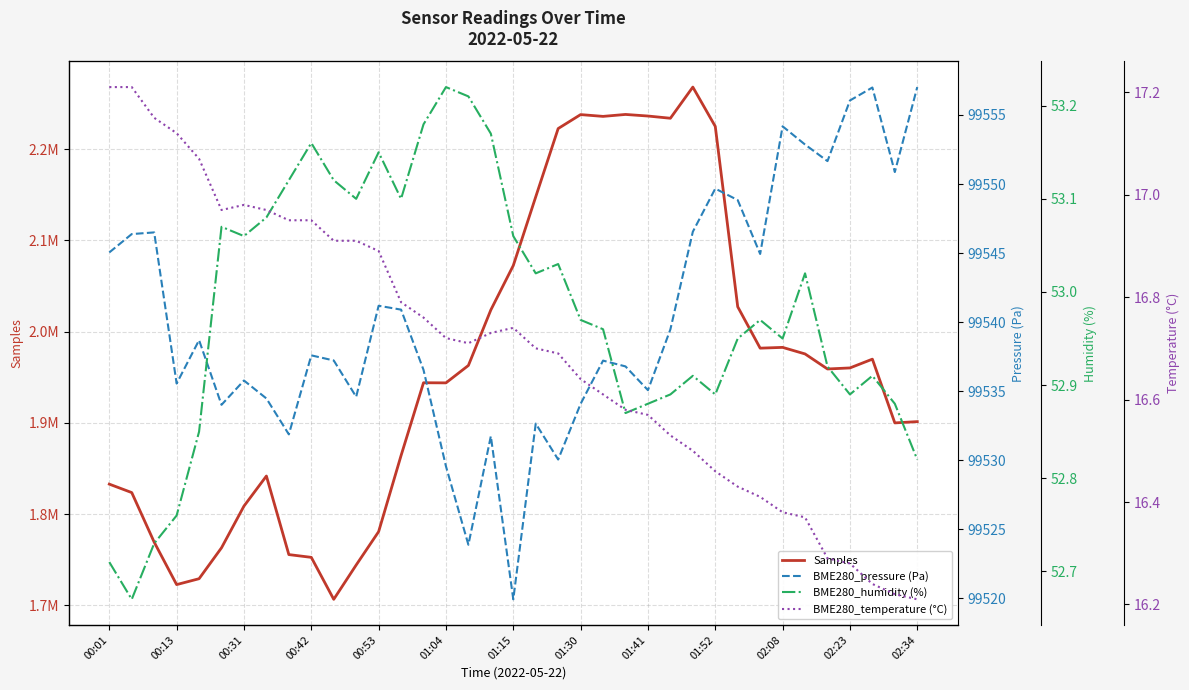

What are all the series names shown in the legend?

Samples, BME280_pressure (Pa), BME280_humidity (%), BME280_temperature (°C)